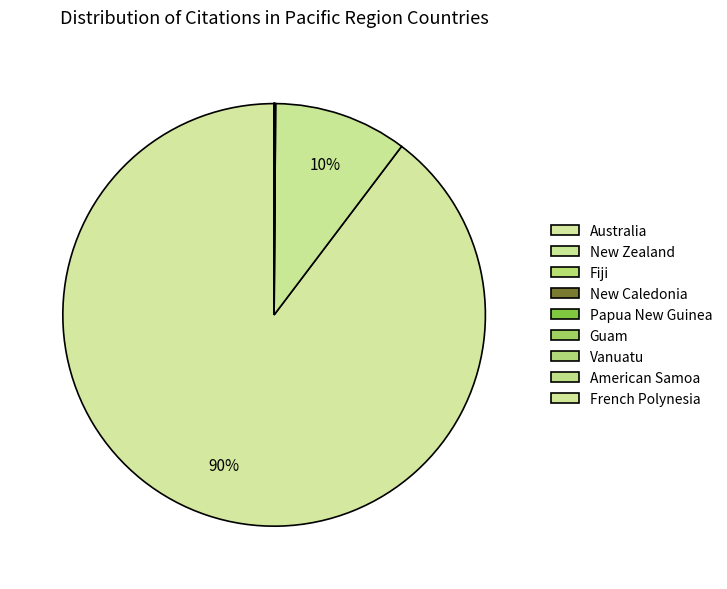

To the nearest percent, what portion does Australia represent?

90%